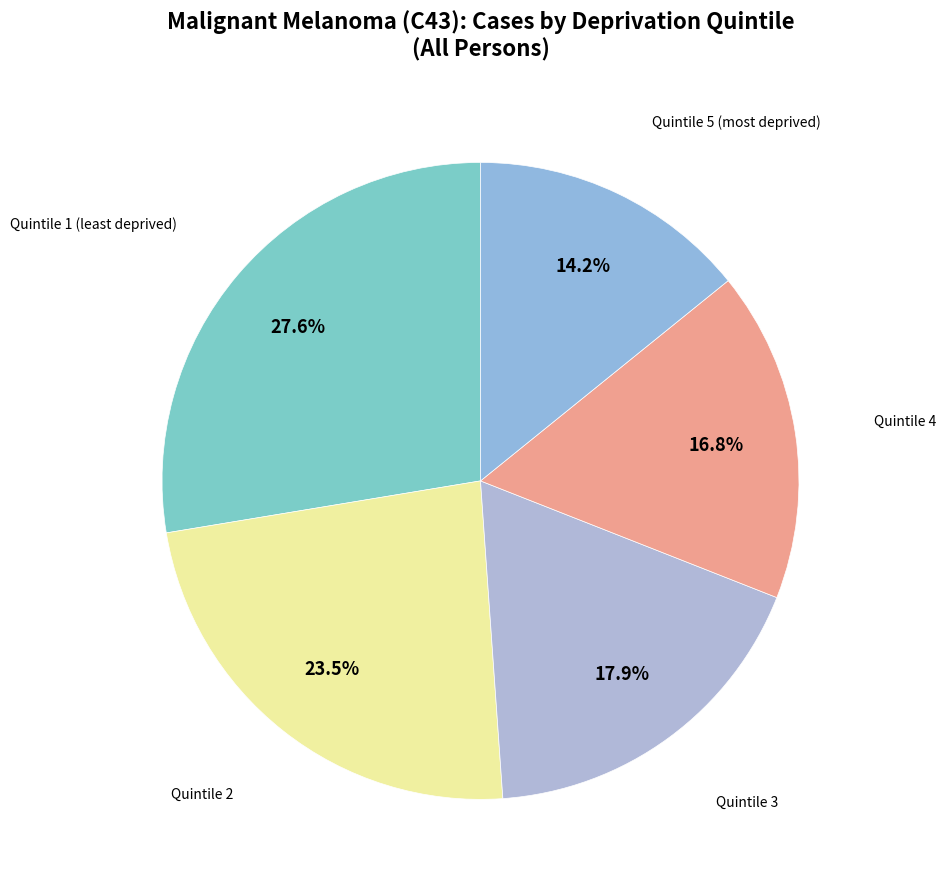

How many segments does this pie chart have?

5